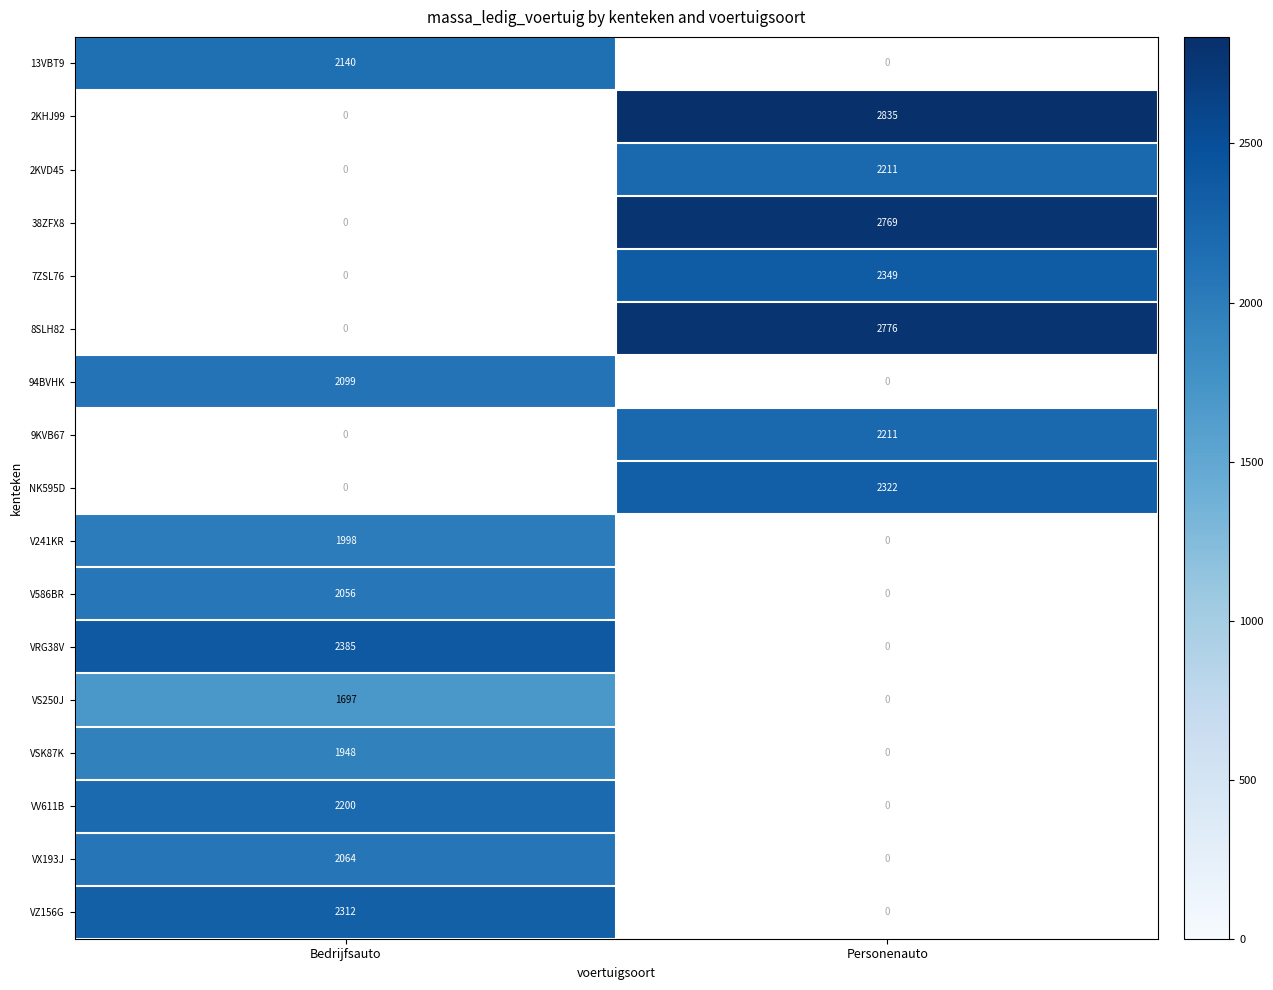

What is the smallest value displayed?

1697.0